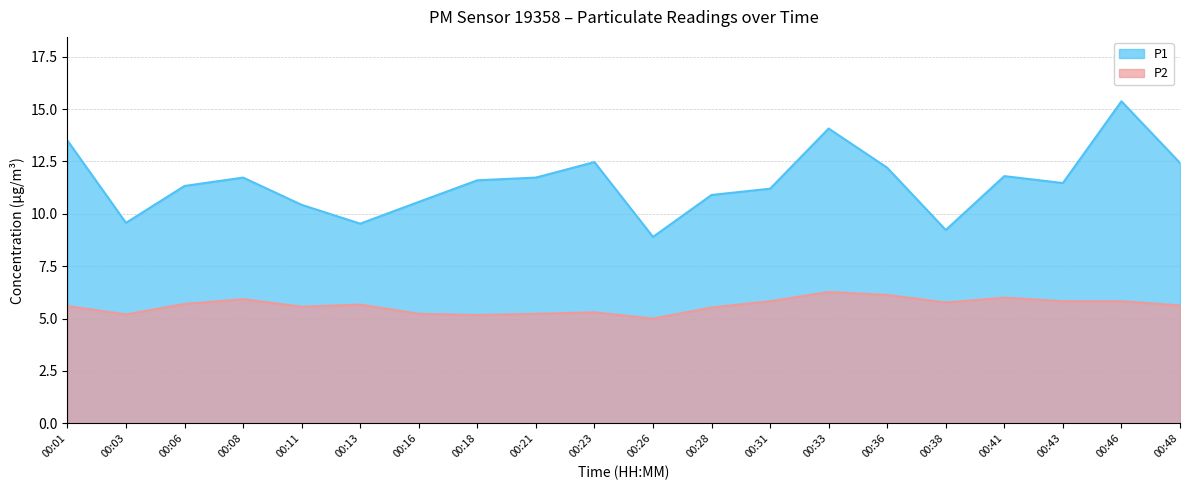

Between 00:21 and 00:31, which is larger?

00:21